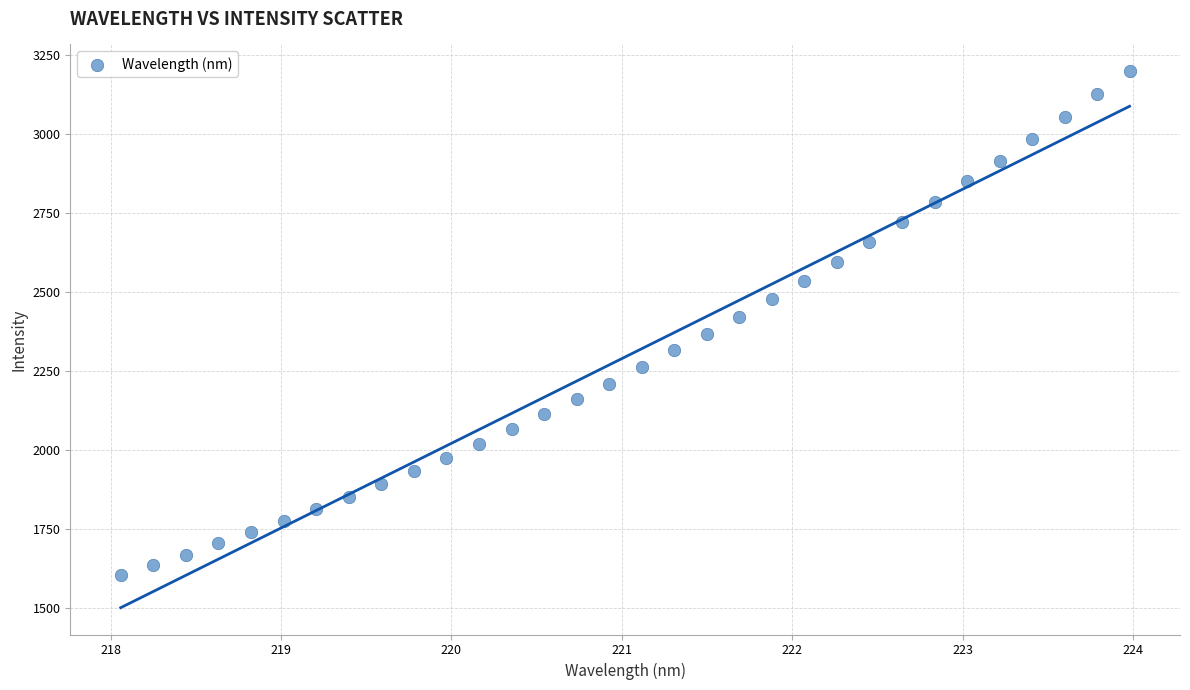

What is the range of Y values (max minus min)?

1593.6